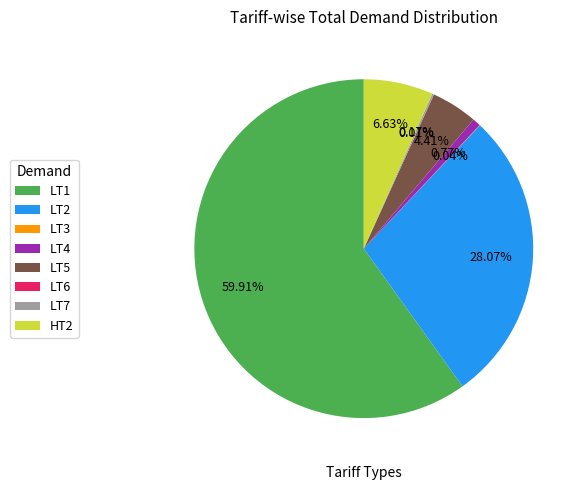

Between LT4 and LT5, which is larger?

LT5